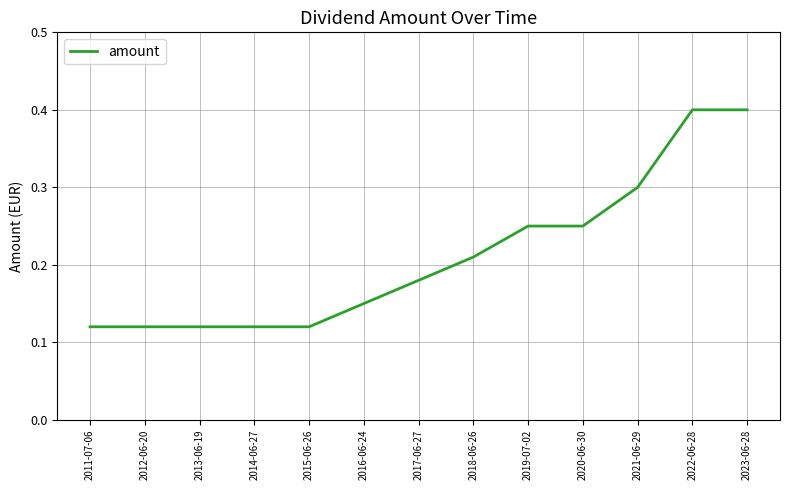

The value at 2022-06-28 is 0.3. True or false?

False